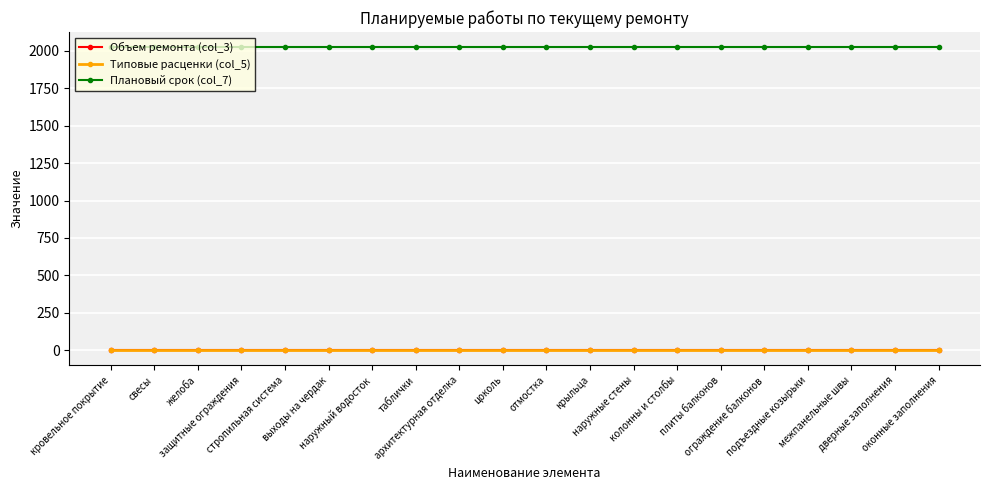

True or false: Типовые расценки (col_5) and Плановый срок (col_7) cross at least once.

False